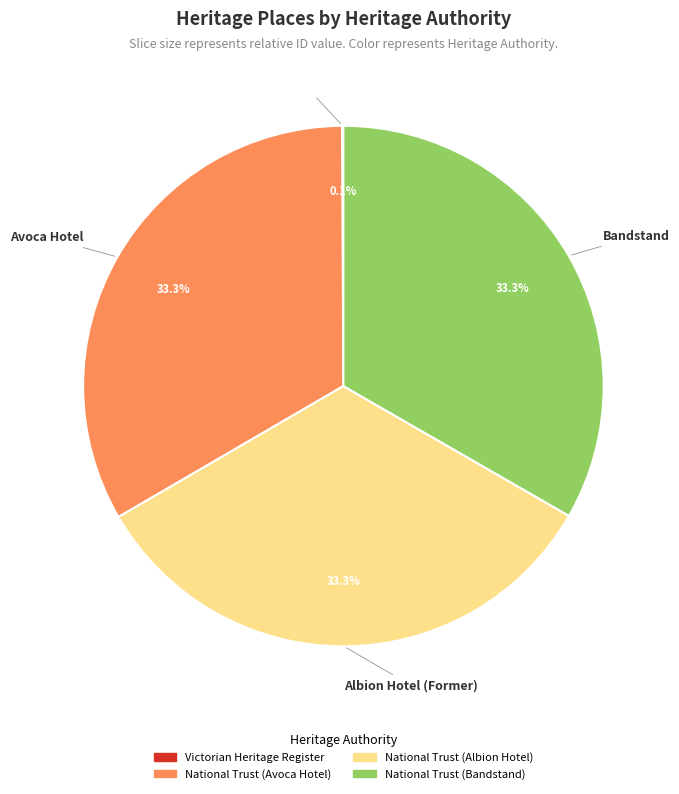

Does any single category account for the majority?

No